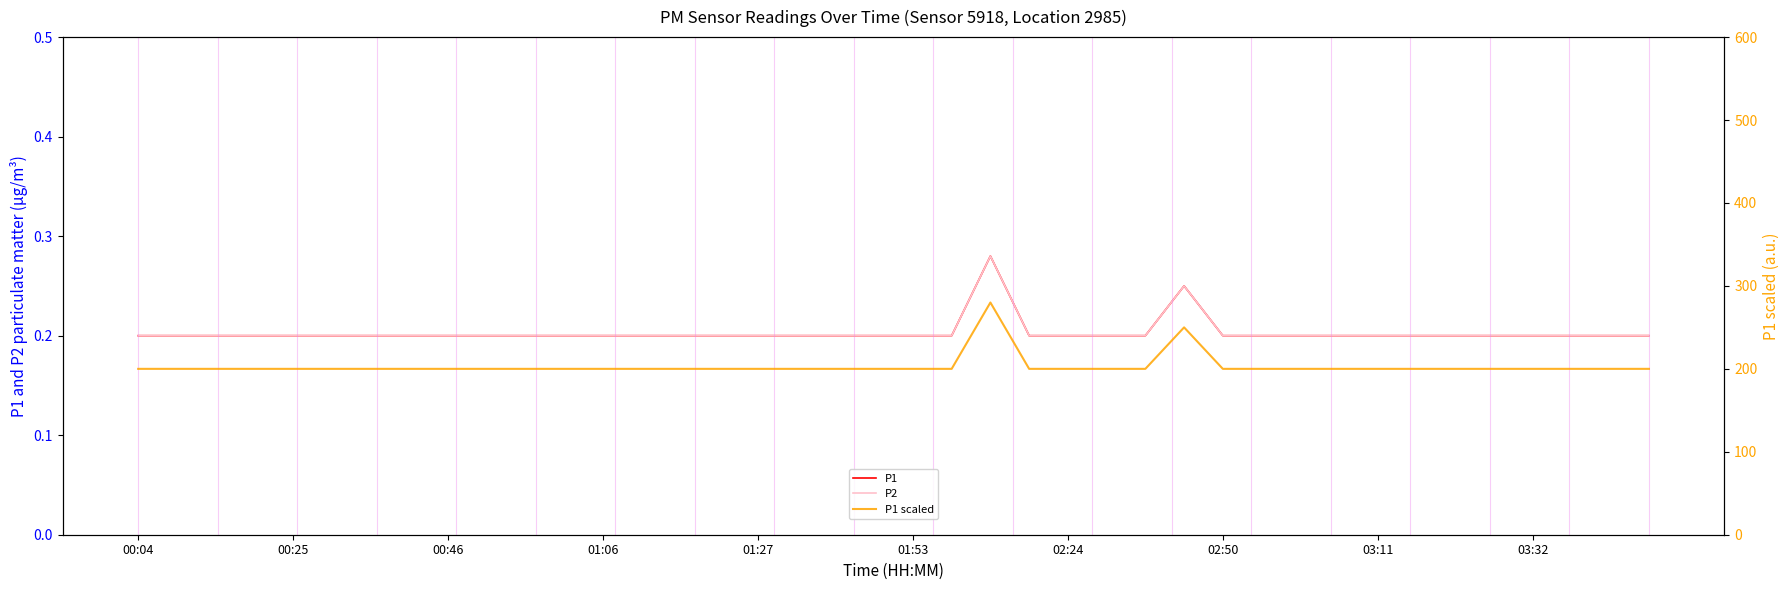

True or false: P1 and P2 intersect in this chart.

False